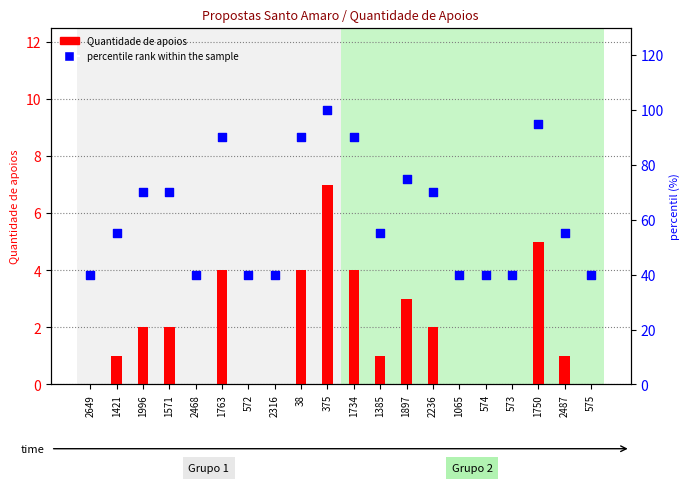

What are all the series names shown in the legend?

Quantidade de apoios, percentile rank within the sample